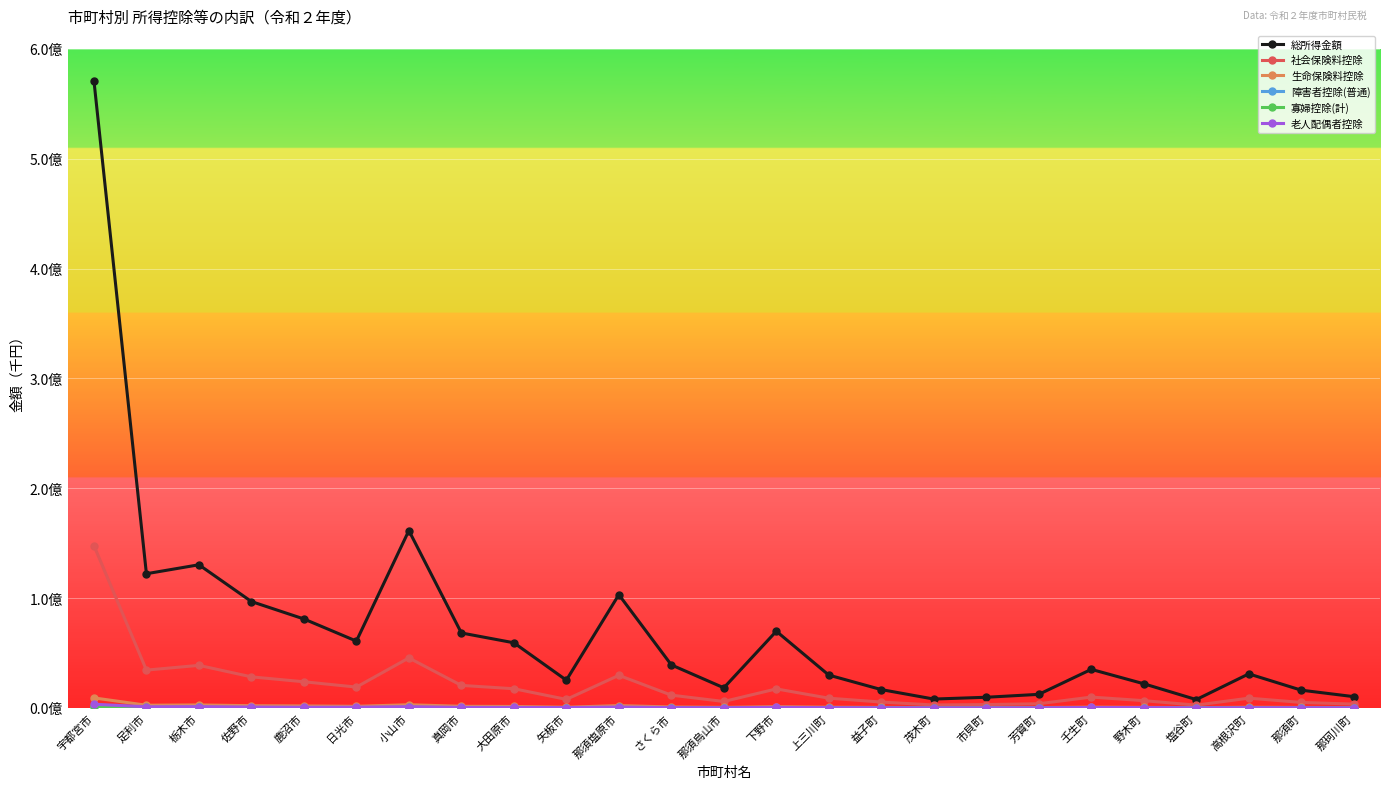

How many lines are shown in the chart?

6